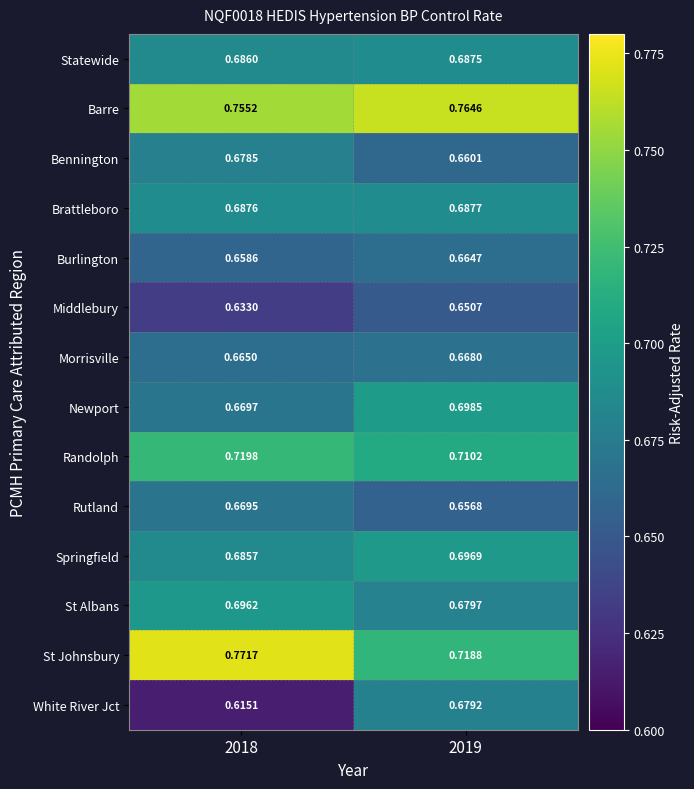

Which series has the largest range (max minus min)?

White River Jct